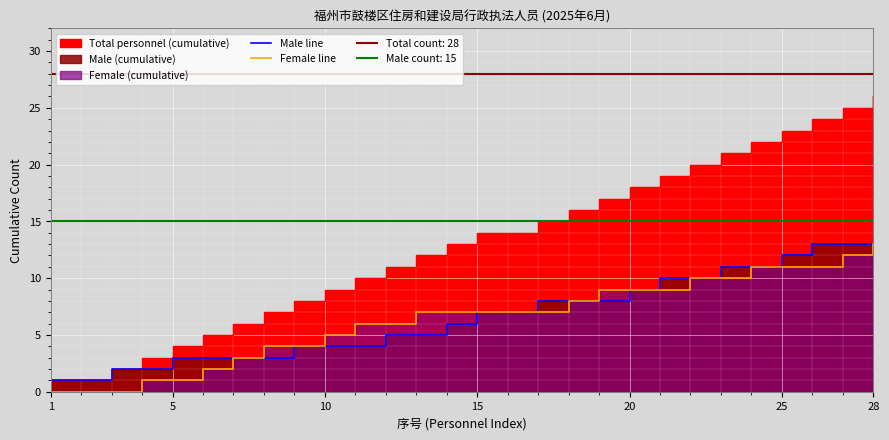

What is the sum of all Female line values?

180